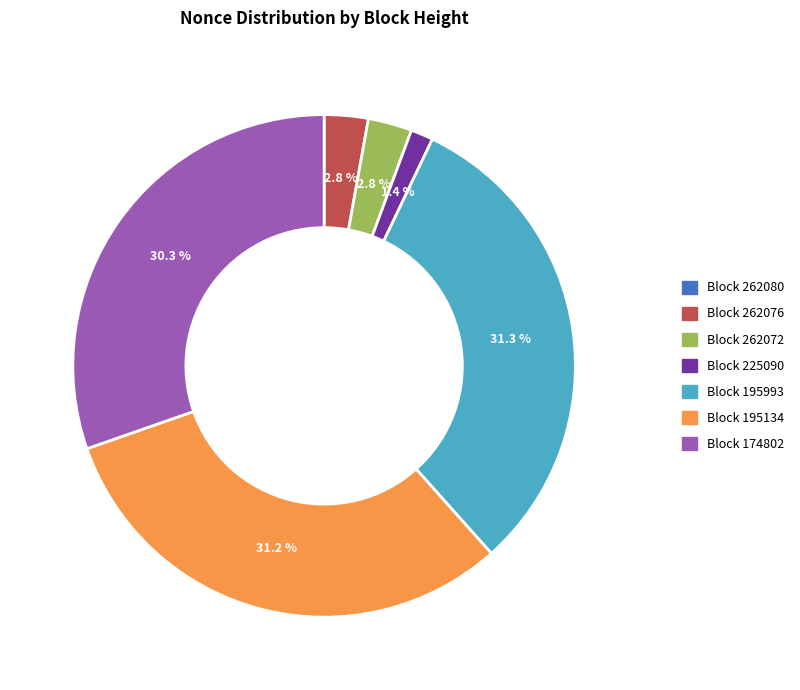

To the nearest percent, what is the difference between the largest and smallest slice percentages?

31%